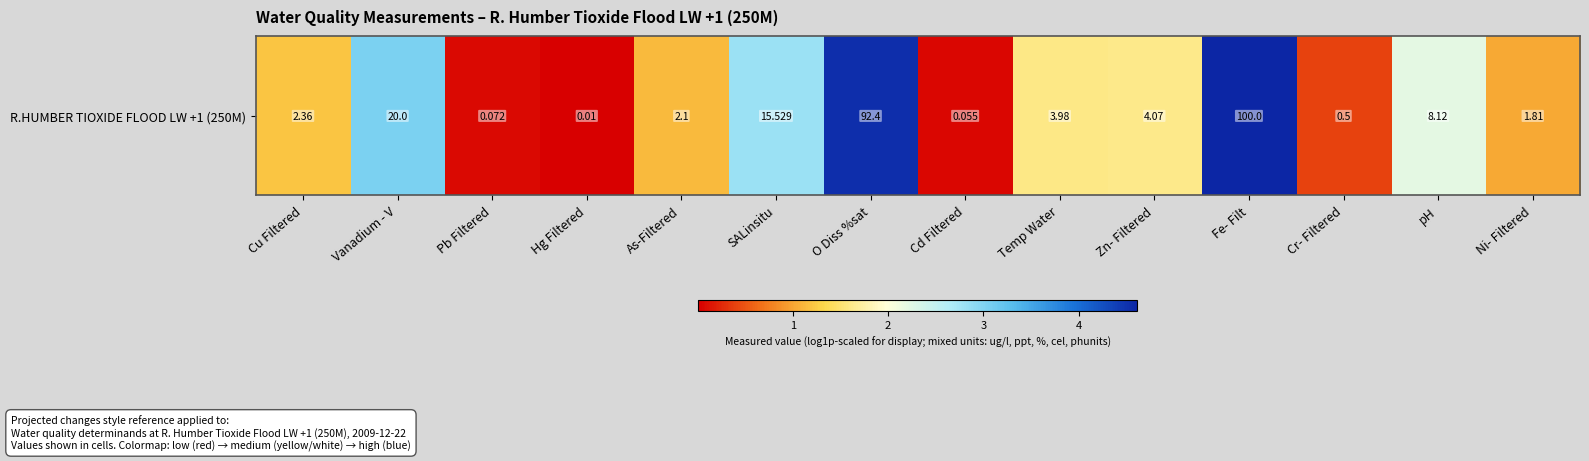

Rank the categories by value from lowest to highest.

Hg Filtered, Cd Filtered, Pb Filtered, Cr- Filtered, Ni- Filtered, As-Filtered, Cu Filtered, Temp Water, Zn- Filtered, pH, SALinsitu, Vanadium - V, O Diss %sat, Fe- Filt